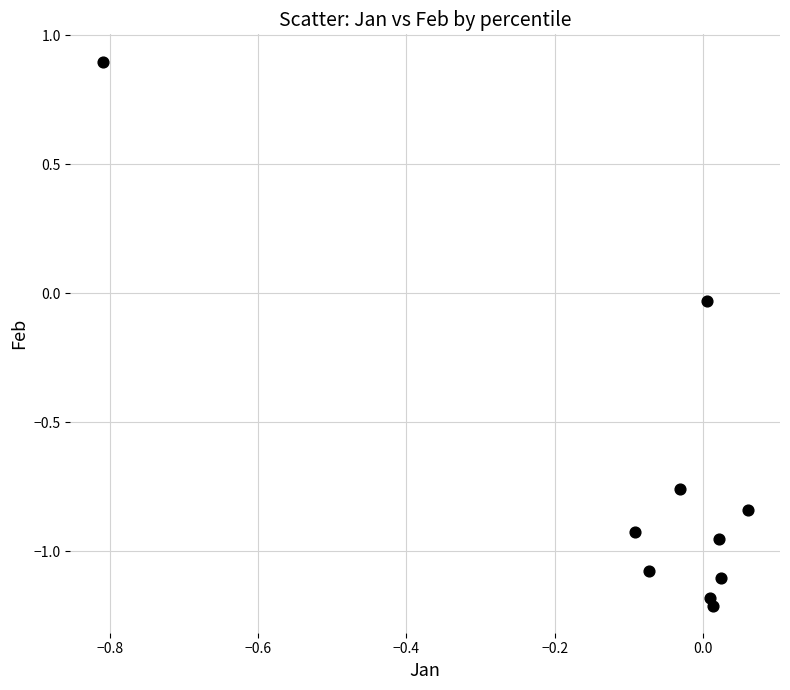

What is the average Y value?

-0.7